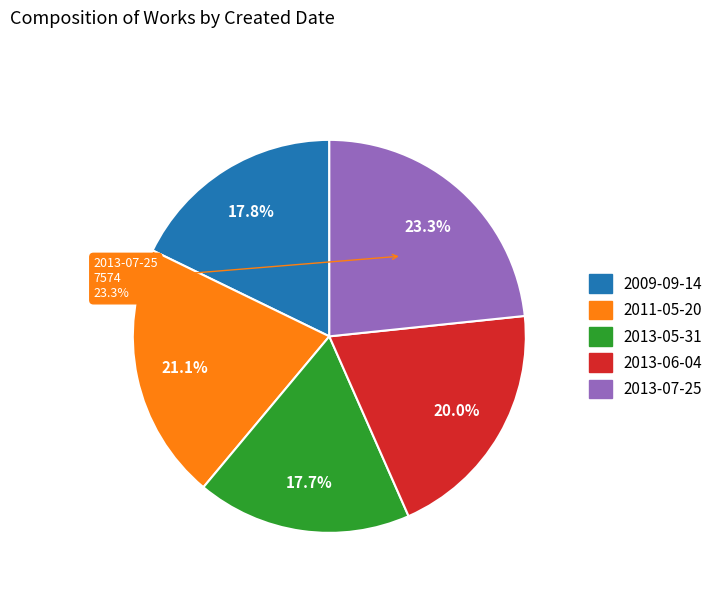

True or false: 2013-07-25 accounts for 17% of the total.

False